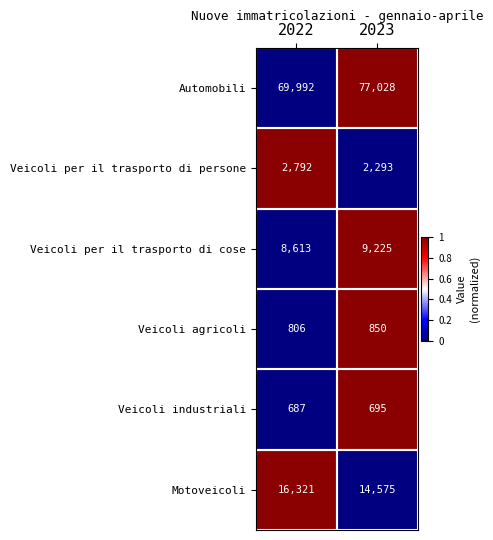

Which series has the largest total across all categories?

Automobili